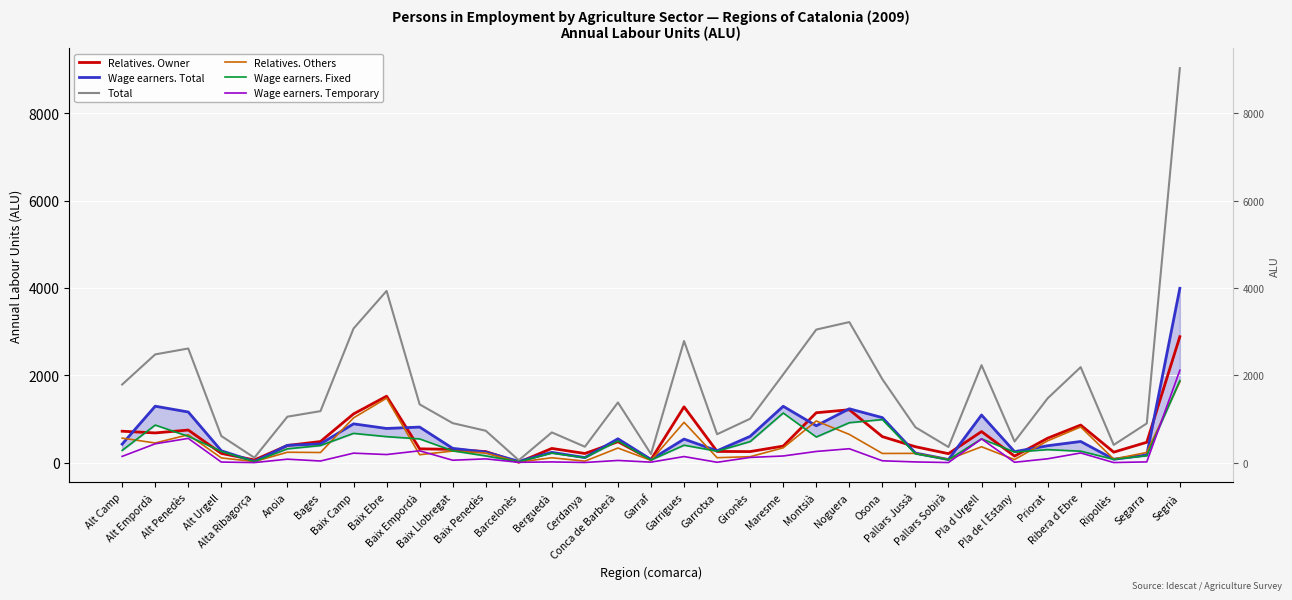

Which has a higher value, Alt Penedès or Ripollès?

Alt Penedès